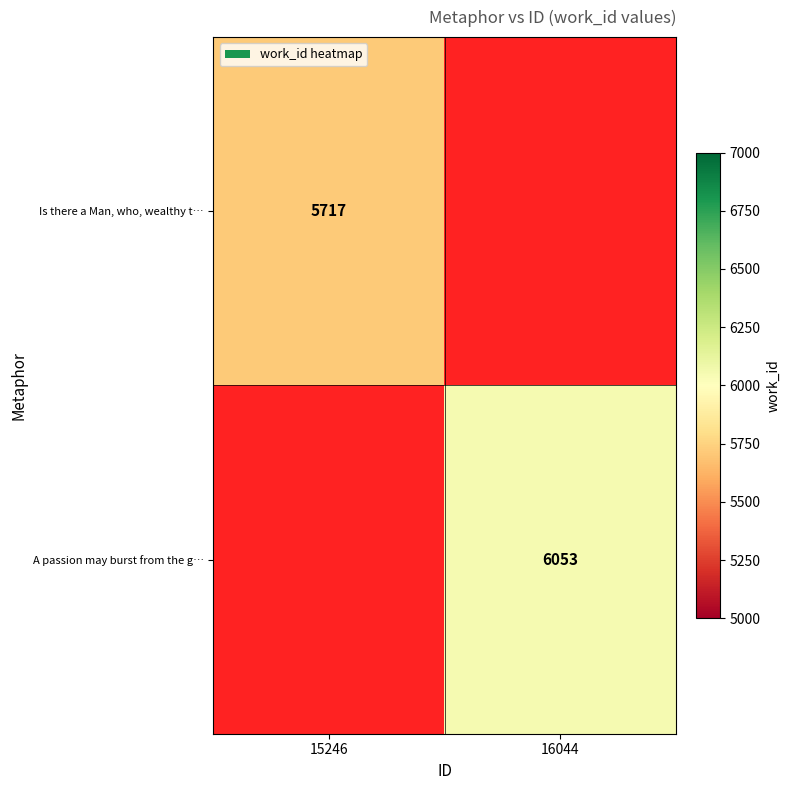

At which category does the chart reach its peak across all series?

16044